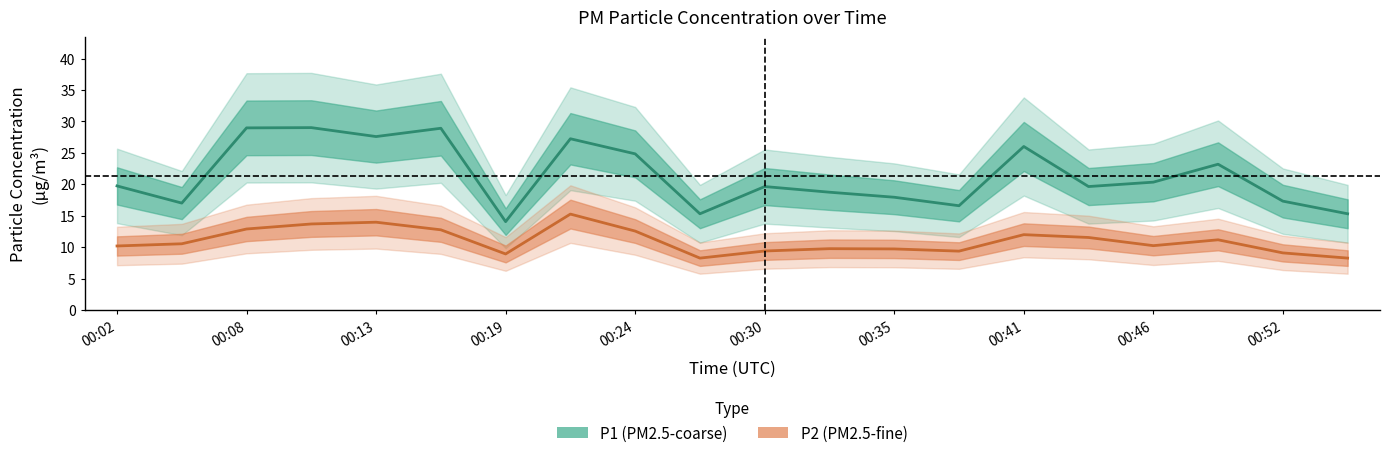

Where is the first local maximum for P2?

00:13